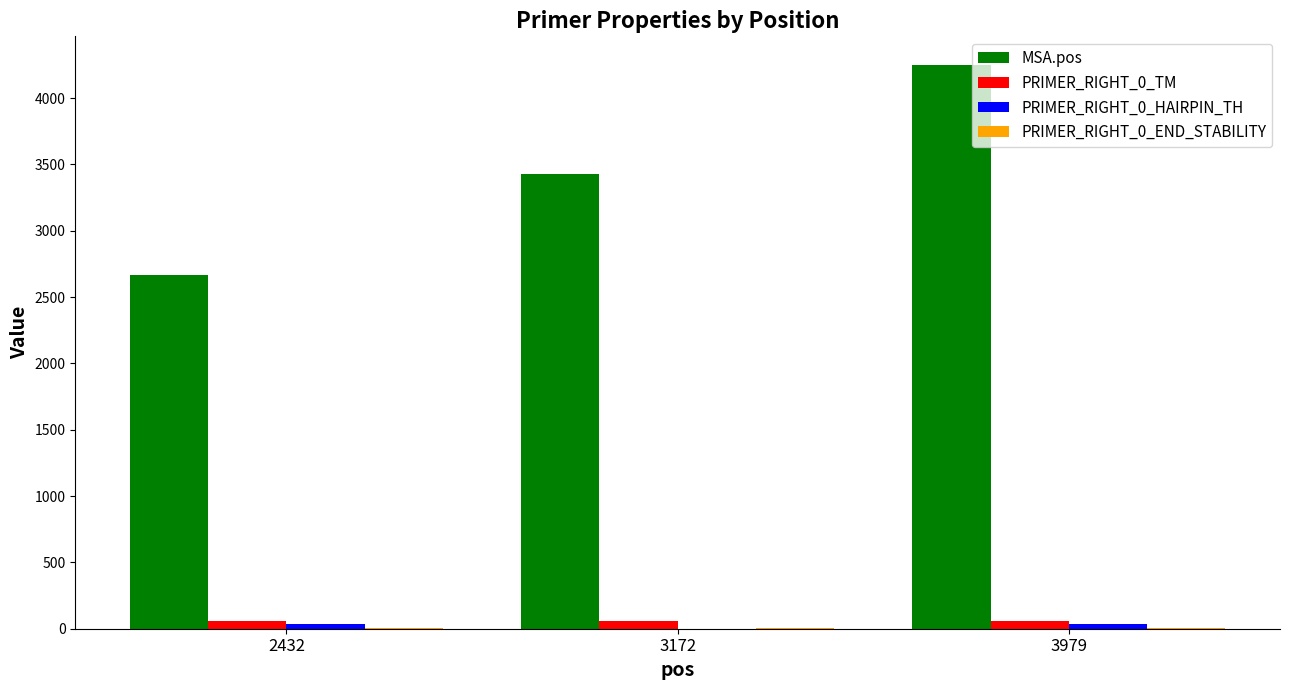

Is it true that MSA.pos equals 3559.4 at 2432?

False